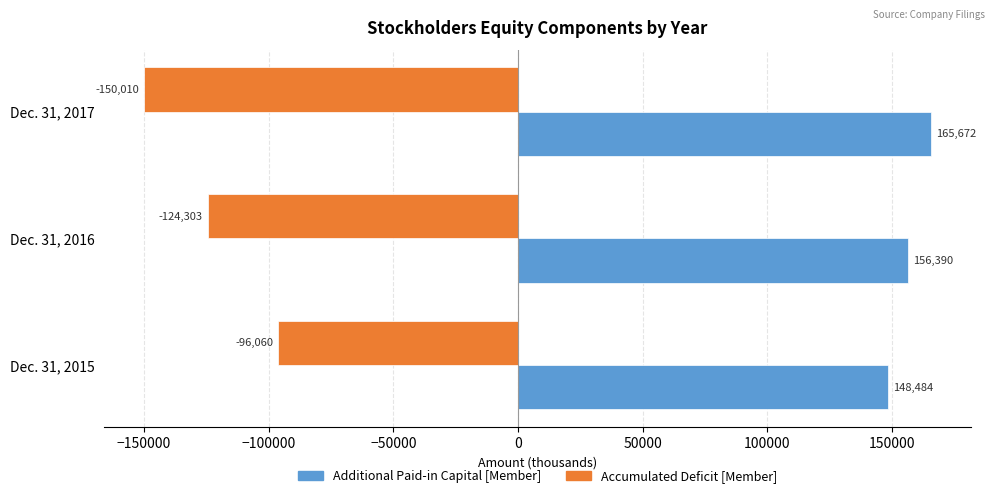

Count the Accumulated Deficit [Member] values in the range -150010 to -96060.

3